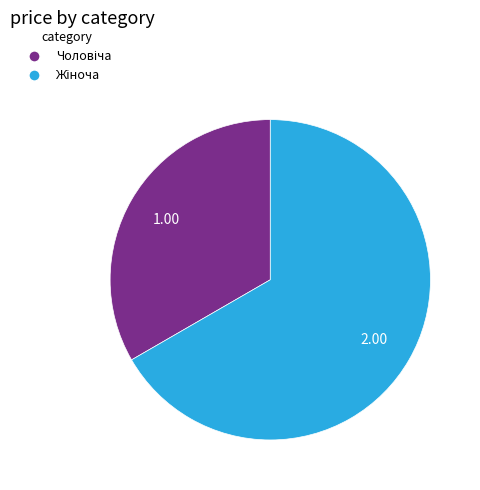

Is there any slice that represents more than half of the pie?

Yes